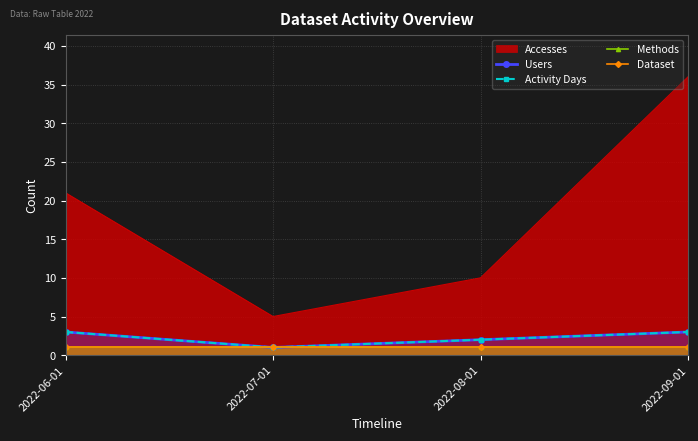

How many lines are shown in the chart?

4